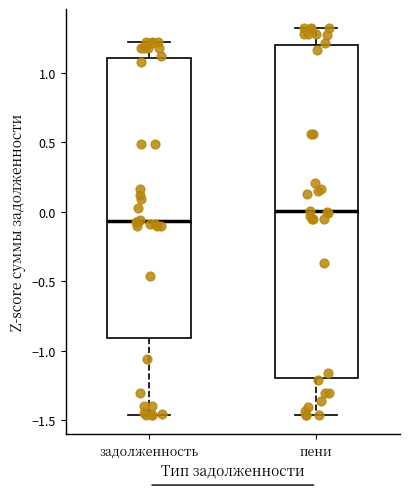

Which box's median line is the lowest?

задолженность